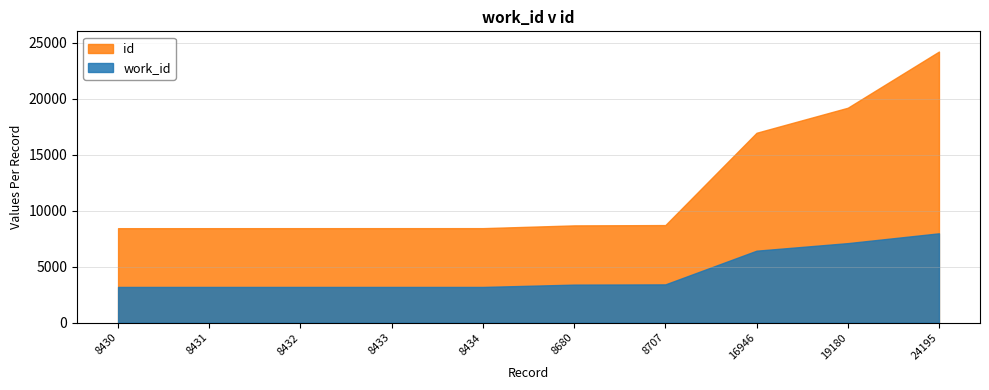

What is the difference between the id values at 24195 and 8707?

15488